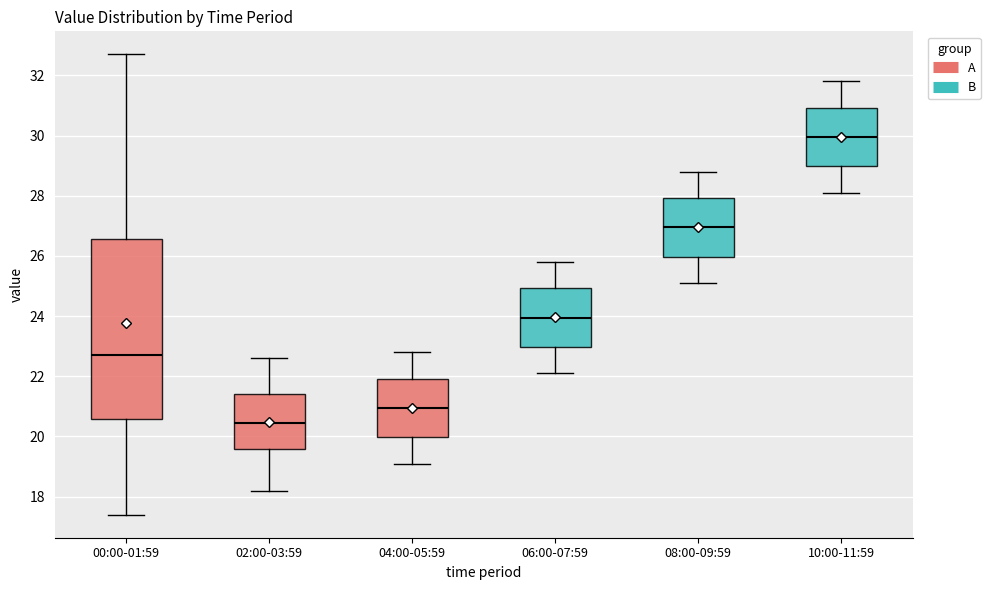

Reading left to right, transcribe this box plot: for each box, give where its median line is, the range the box spans, and where its two whiskers end, as read against the y-axis. The values are not printed on the chart, so give them approximately, as read against the axis.

00:00-01:59: median 22.8, box 20.6 to 26.6, whiskers 17.4 to 32.8
02:00-03:59: median 20.4, box 19.6 to 21.4, whiskers 18.2 to 22.6
04:00-05:59: median 21.0, box 20.0 to 22.0, whiskers 19.2 to 22.8
06:00-07:59: median 24.0, box 23.0 to 25.0, whiskers 22.2 to 25.8
08:00-09:59: median 27.0, box 26.0 to 28.0, whiskers 25.2 to 28.8
10:00-11:59: median 30.0, box 29.0 to 31.0, whiskers 28.2 to 31.8